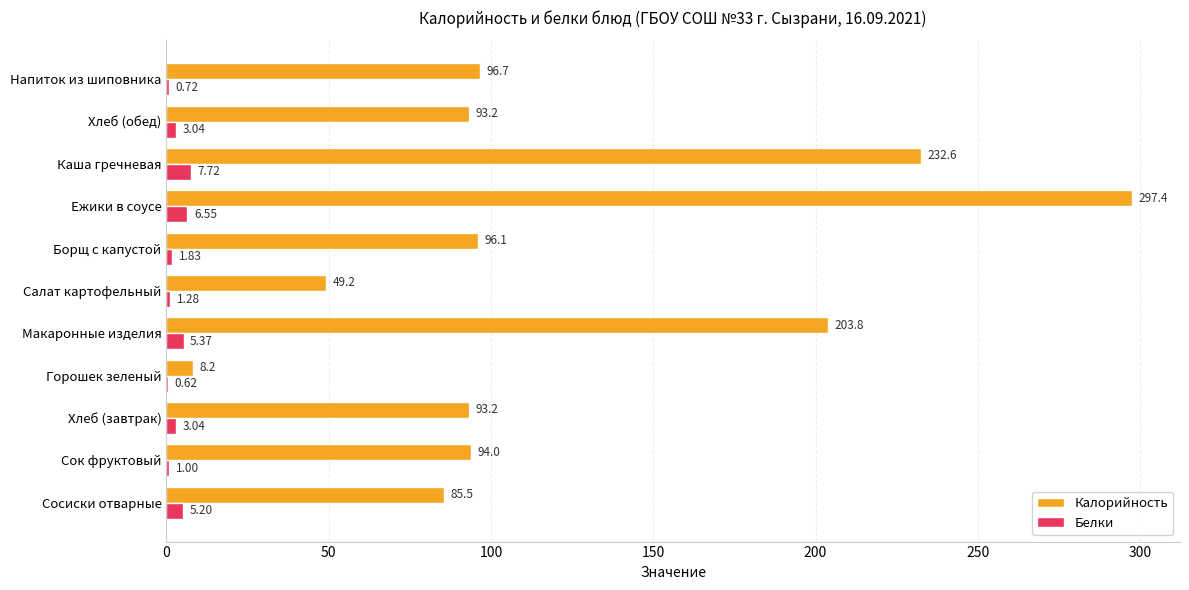

Which series has the widest spread of values?

Калорийность